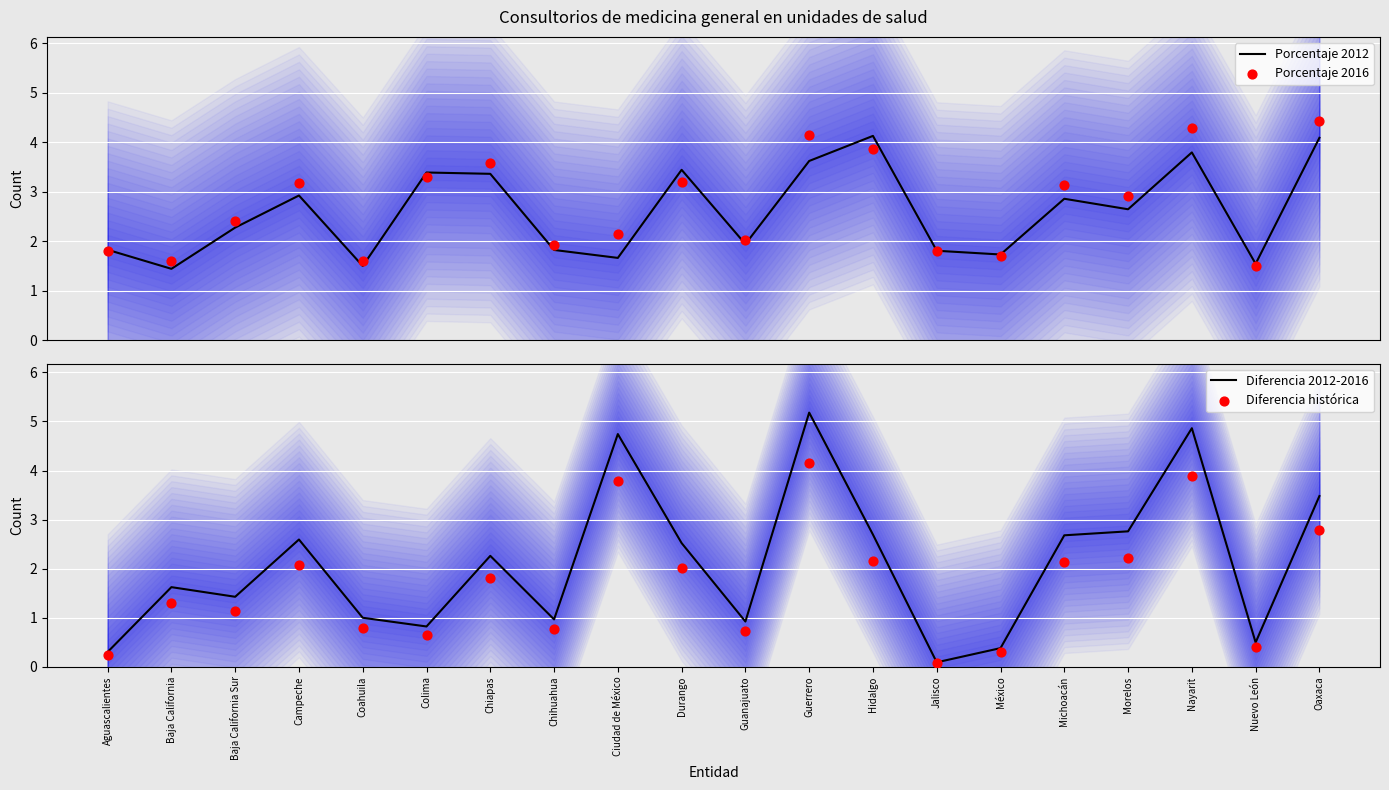

Which series contains the highest Y value?

Diferencia 2012-2016